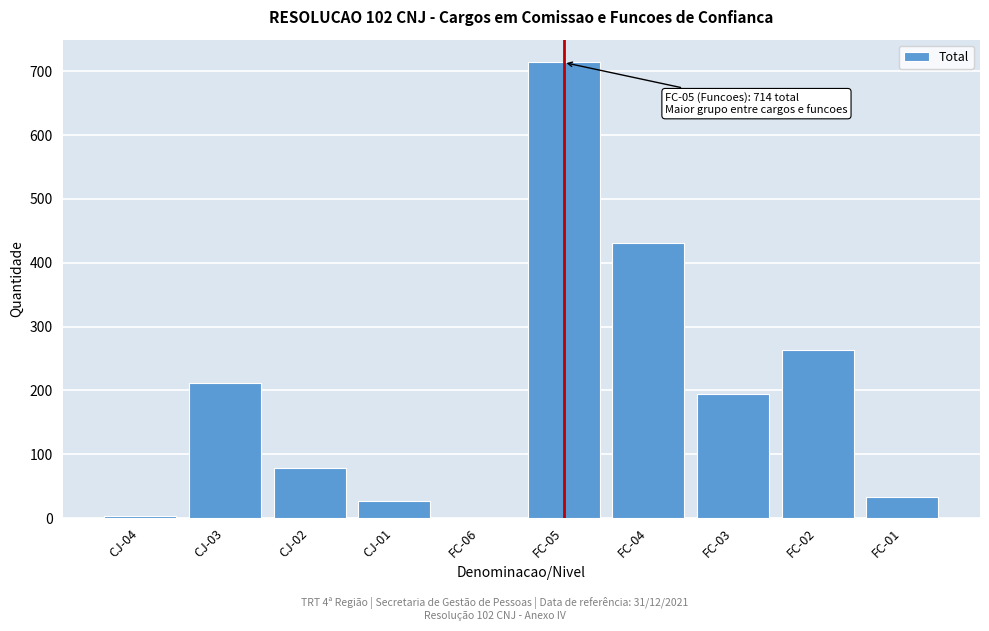

Reading left to right, what are all the values shown in this chart?

CJ-04=3	CJ-03=212	CJ-02=79	CJ-01=26	FC-06=0	FC-05=714	FC-04=431	FC-03=194	FC-02=263	FC-01=33